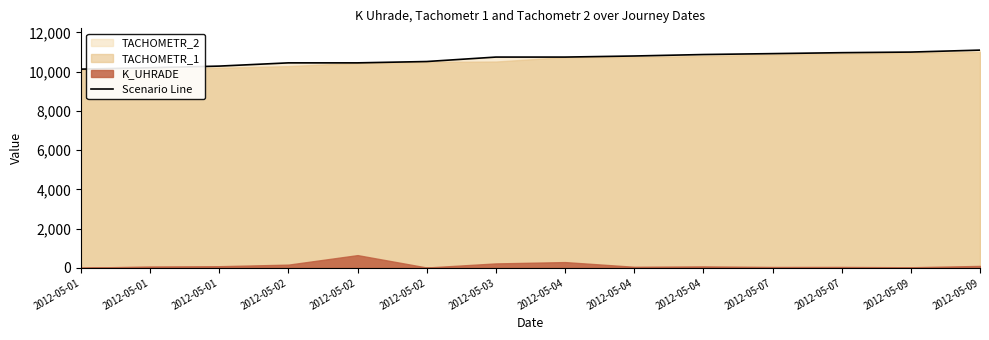

Reading left to right, what are all the values shown in this chart?

2012-05-01=10130	2012-05-01=10200	2012-05-01=10285	2012-05-02=10450	2012-05-02=10450	2012-05-02=10518	2012-05-03=10745	2012-05-04=10745	2012-05-04=10800	2012-05-04=10875	2012-05-07=10921	2012-05-07=10969	2012-05-09=11000	2012-05-09=11100